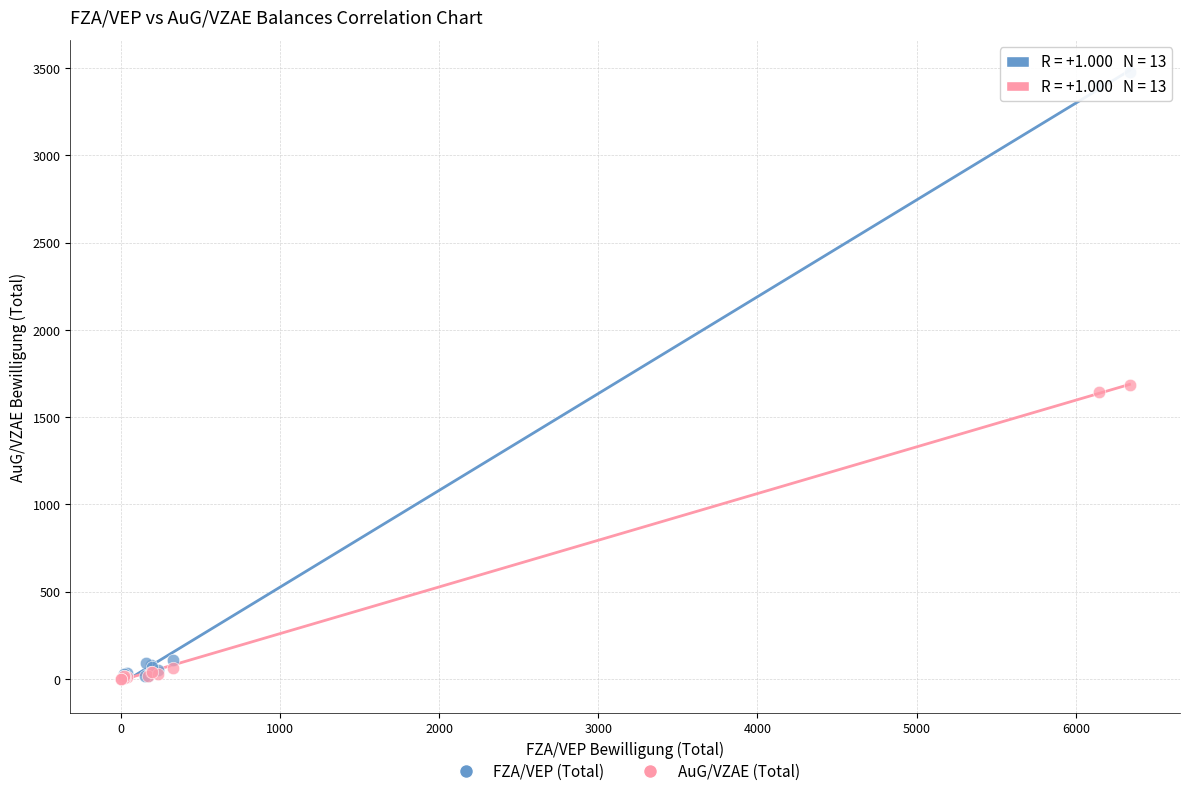

Which series has the widest spread of Y values?

FZA/VEP (Total)